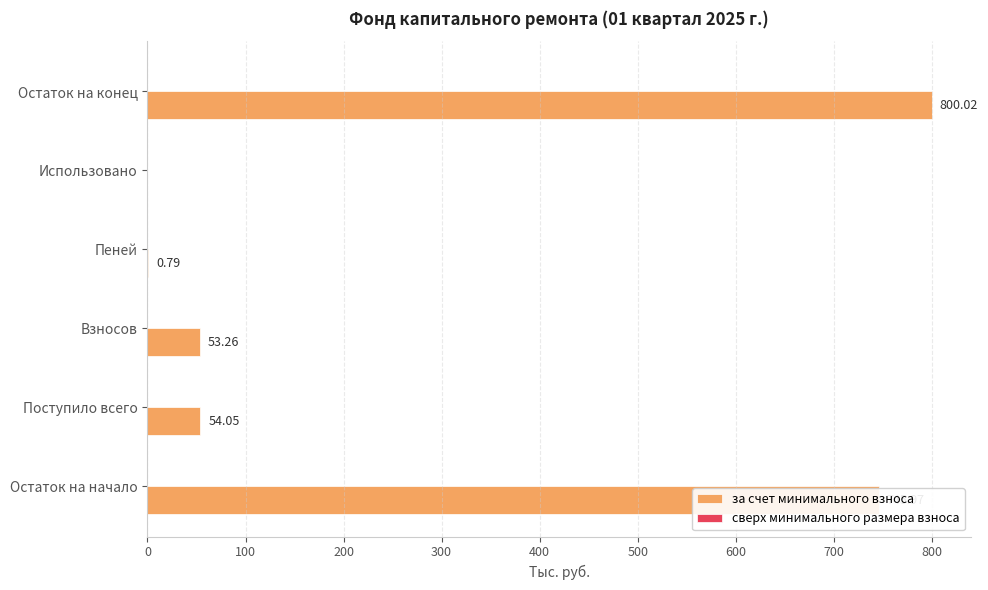

Which category has the highest value across all series?

Остаток на конец